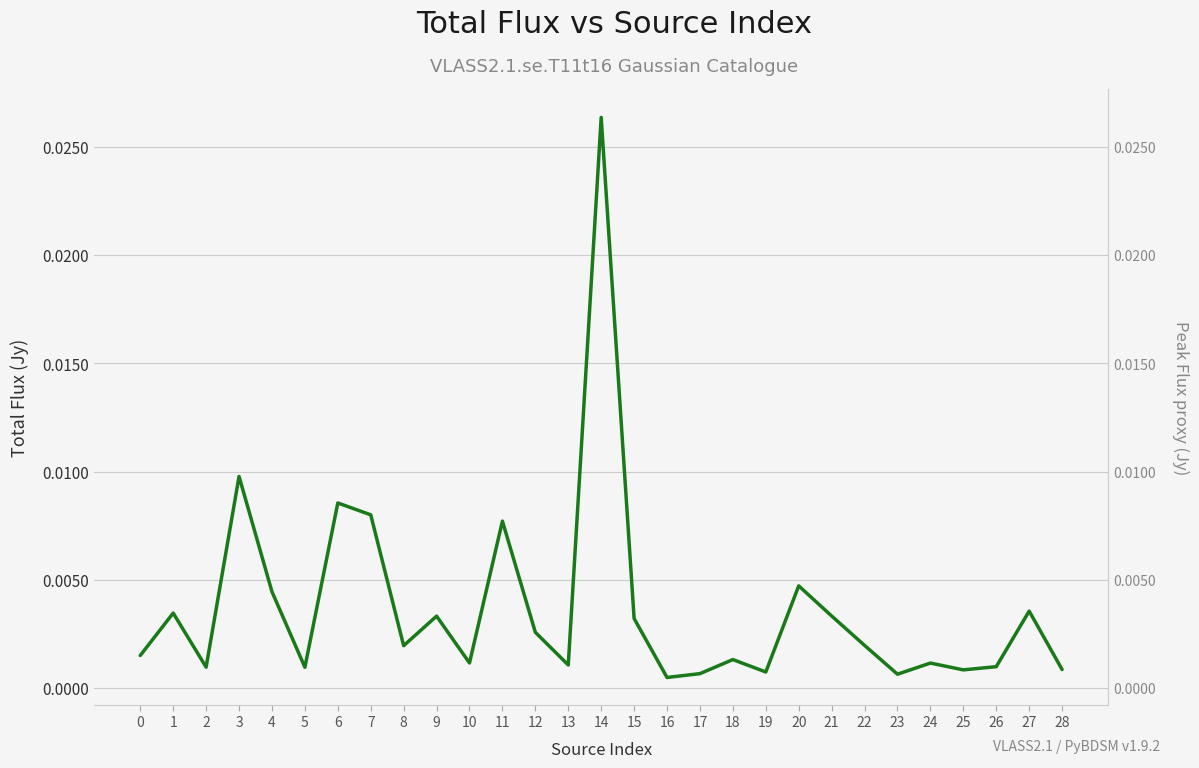

Does the chart have visible grid lines?

Yes